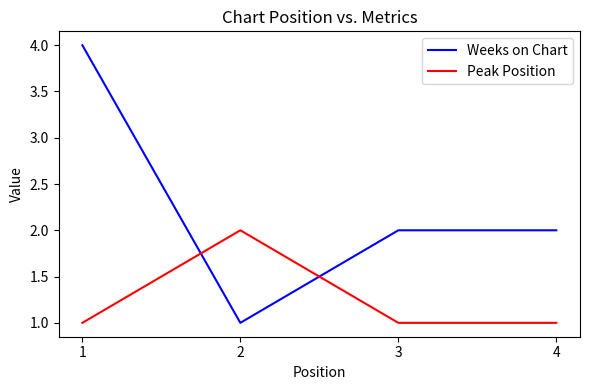

What is the total value across all series at 1?

5